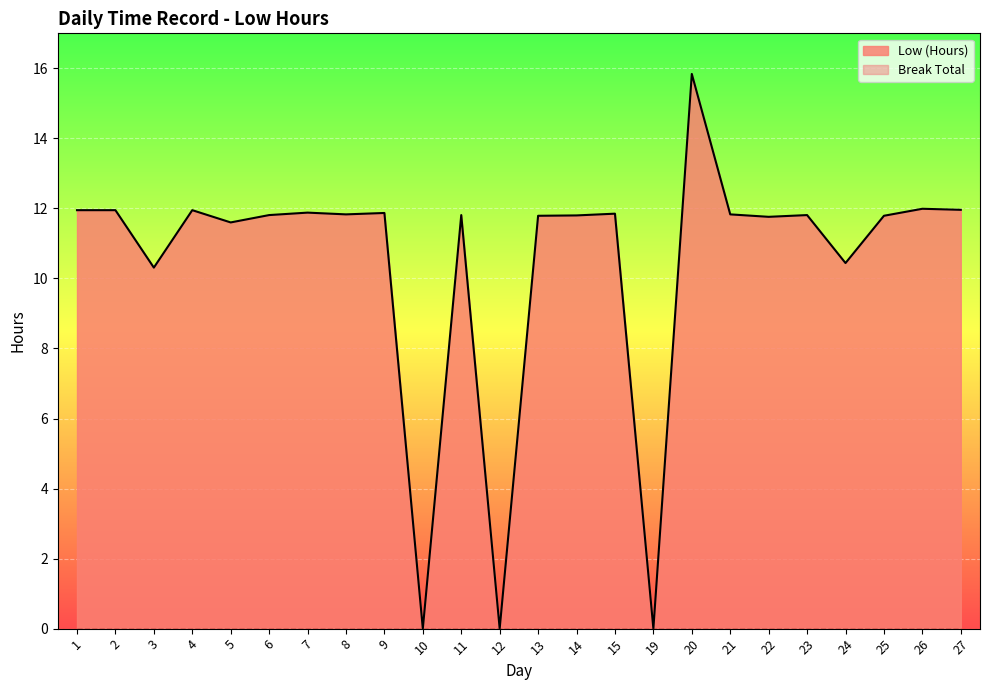

List the labels in order of value, largest first.

20, 26, 27, 1, 2, 4, 7, 9, 15, 8, 21, 6, 11, 23, 14, 13, 25, 22, 5, 24, 3, 10, 12, 19